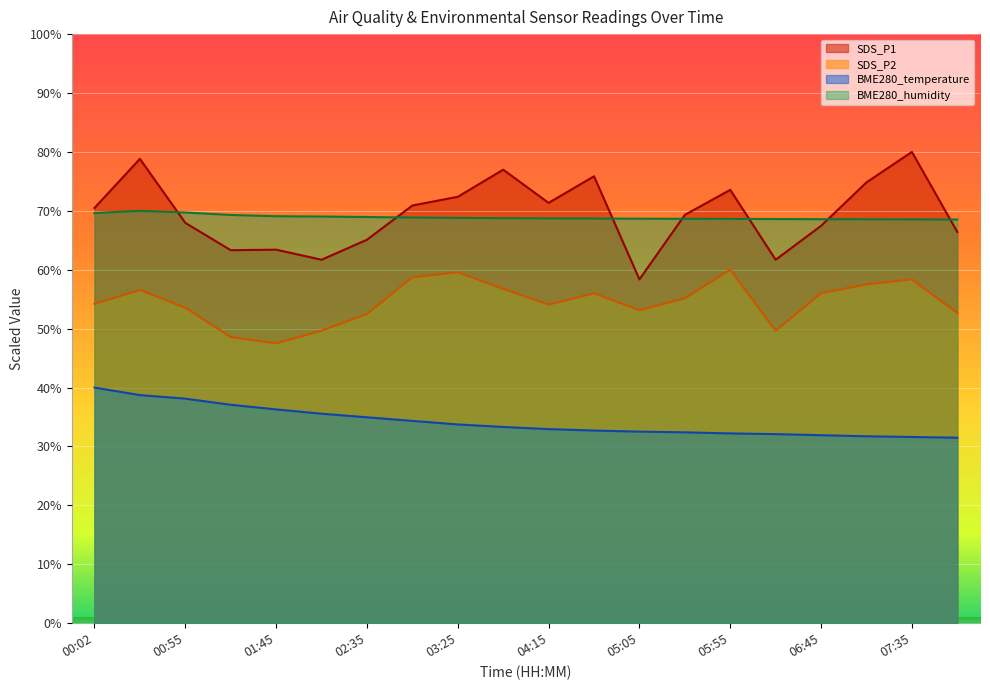

Rank the series by their maximum value, from highest to lowest.

SDS_P1, BME280_humidity, SDS_P2, BME280_temperature